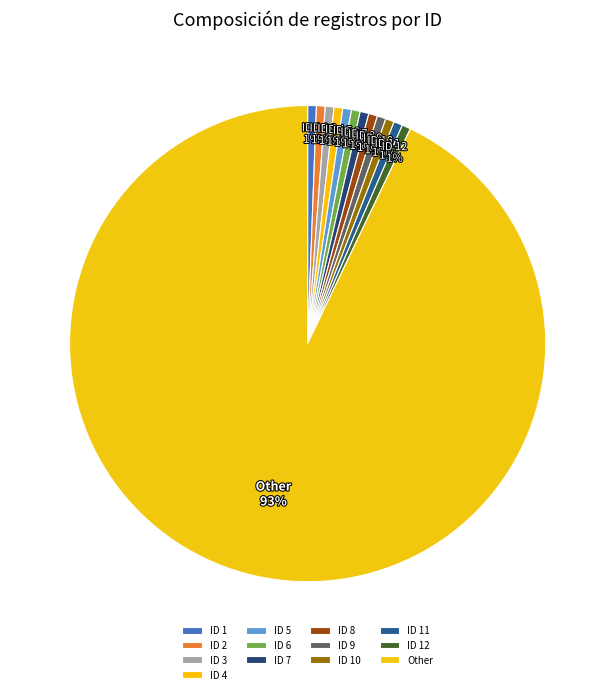

Is there a majority slice in this chart?

Yes